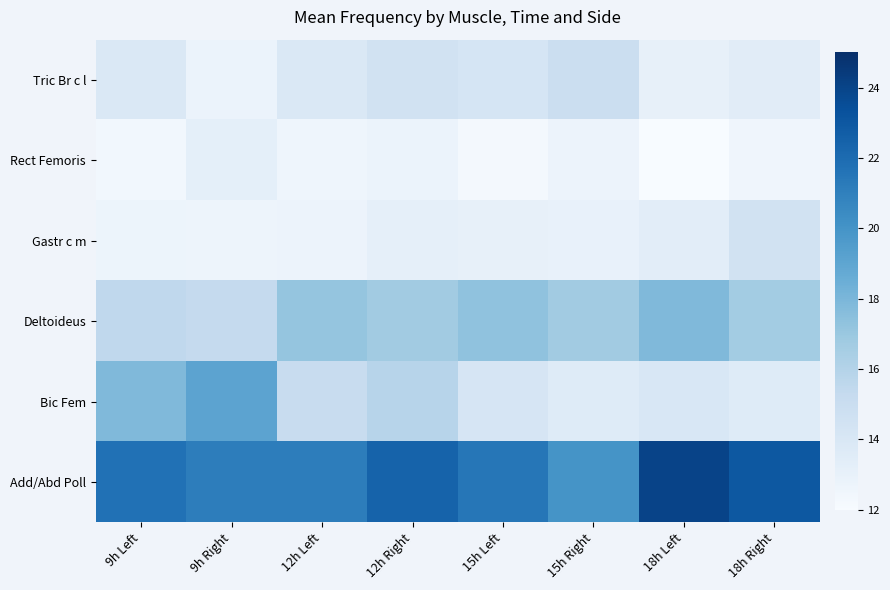

Reading left to right, transcribe all the data shown in this chart.

Tric Br c l: 9h Left=13.9	9h Right=12.8	12h Left=13.8	12h Right=14.5	15h Left=14.2	15h Right=14.8	18h Left=13.1	18h Right=13.5
Rect Femoris: 9h Left=12.4	9h Right=13.2	12h Left=12.6	12h Right=12.8	15h Left=12.2	15h Right=12.7	18h Left=12.0	18h Right=12.5
Gastr c m: 9h Left=12.7	9h Right=12.6	12h Left=12.7	12h Right=13.2	15h Left=13.0	15h Right=13.0	18h Left=13.4	18h Right=14.5
Deltoideus: 9h Left=15.5	9h Right=15.3	12h Left=17.2	12h Right=16.7	15h Left=17.3	15h Right=16.7	18h Left=17.8	18h Right=16.7
Bic Fem: 9h Left=17.8	9h Right=19.1	12h Left=15.1	12h Right=15.8	15h Left=14.2	15h Right=13.6	18h Left=14.0	18h Right=13.6
Add/Abd Poll: 9h Left=21.7	9h Right=21.1	12h Left=21.1	12h Right=22.4	15h Left=21.5	15h Right=20.0	18h Left=24.0	18h Right=23.0